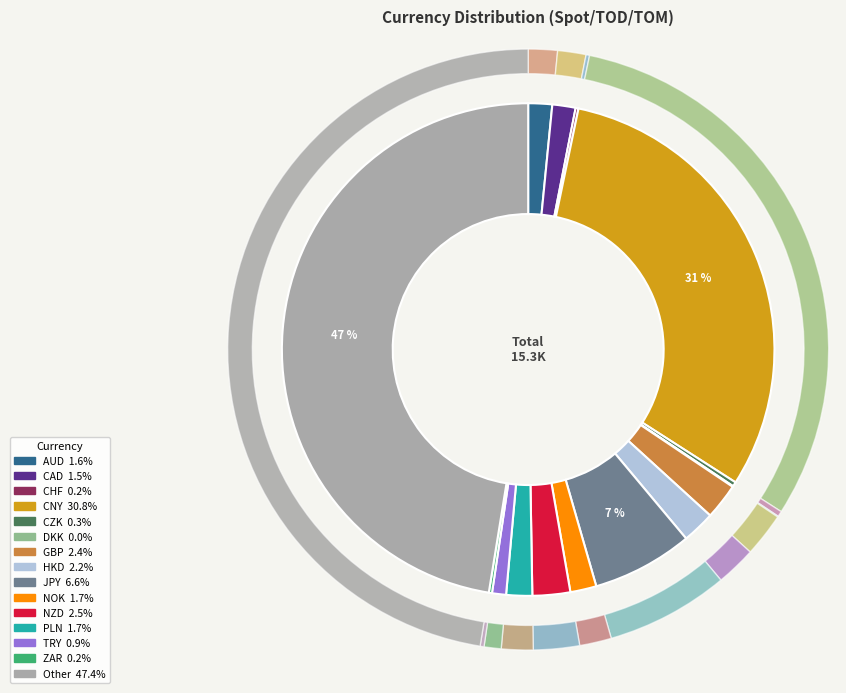

To the nearest percent, what is the combined percentage of HKD and JPY?

9%